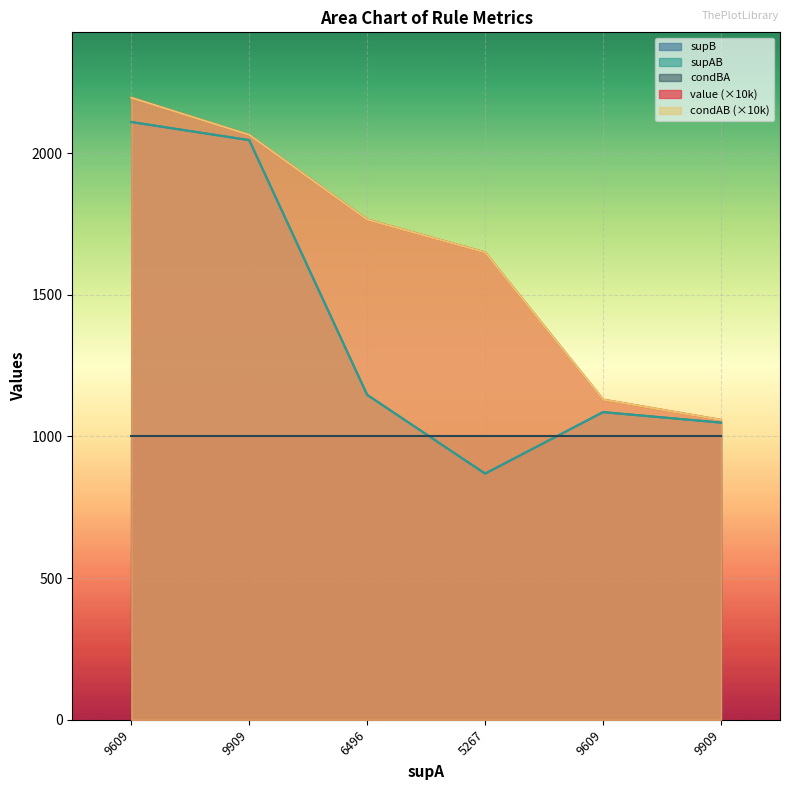

True or false: supB and supAB intersect in this chart.

False